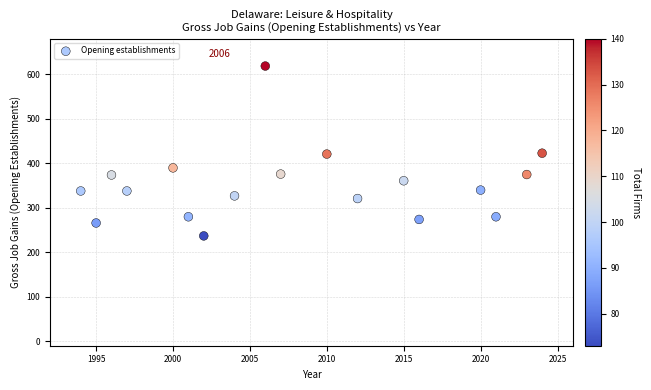

What is the range of X values (max minus min)?

30